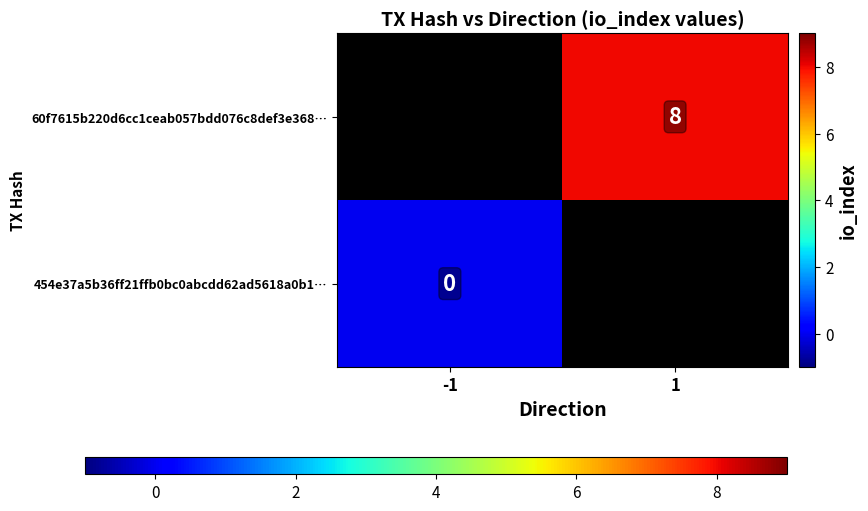

True or false: 60f7615b220d6cc1ceab057bdd076c8def3e368… has a value of 4 at 1.

False